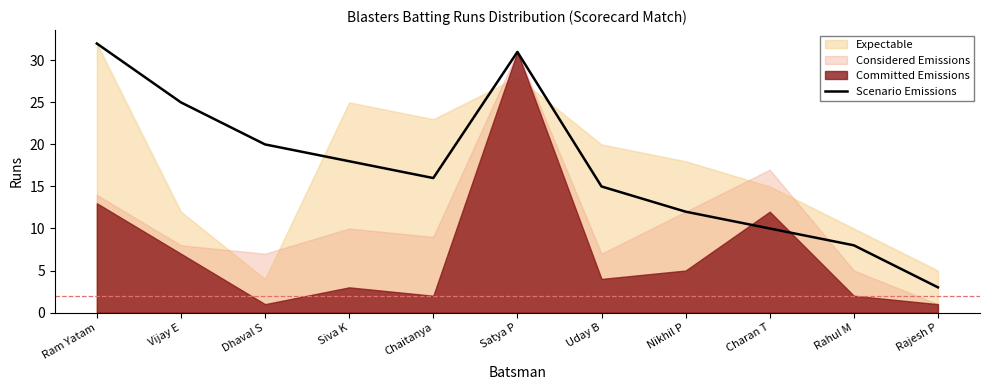

List the labels in order of value, smallest first.

Rajesh P, Rahul M, Charan T, Nikhil P, Uday B, Chaitanya, Siva K, Dhaval S, Vijay E, Satya P, Ram Yatam